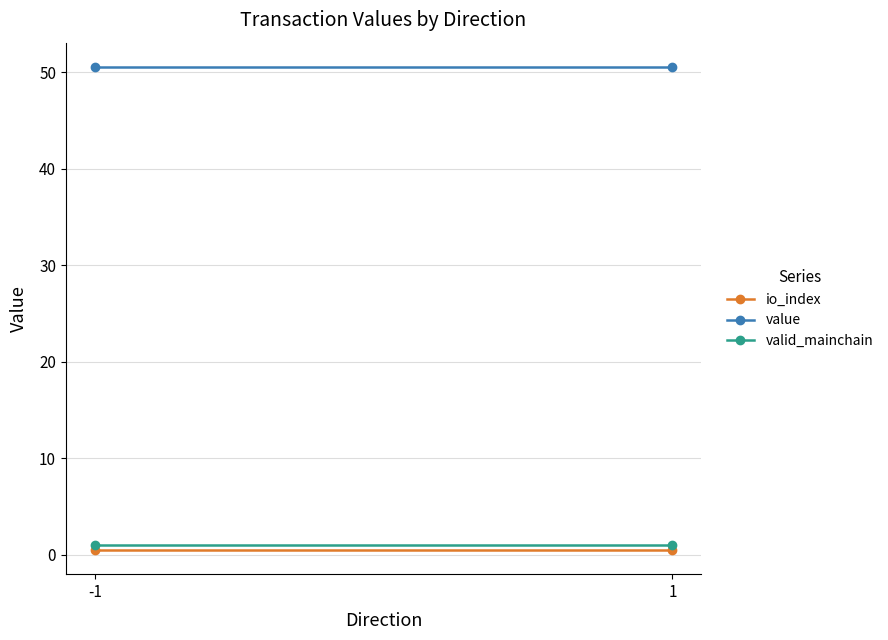

What is the minimum value shown in the chart?

0.5